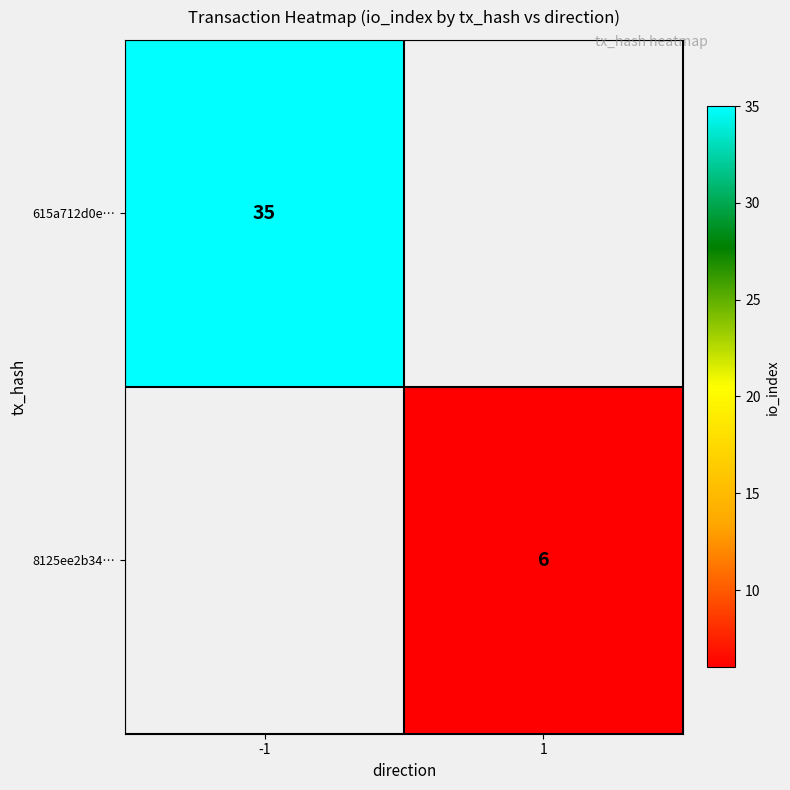

At how many categories does at least one series exceed 21?

1